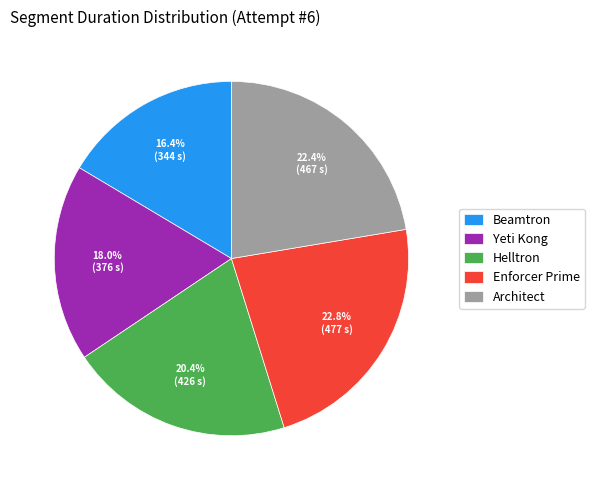

True or false: Yeti Kong accounts for 18% of the total.

True